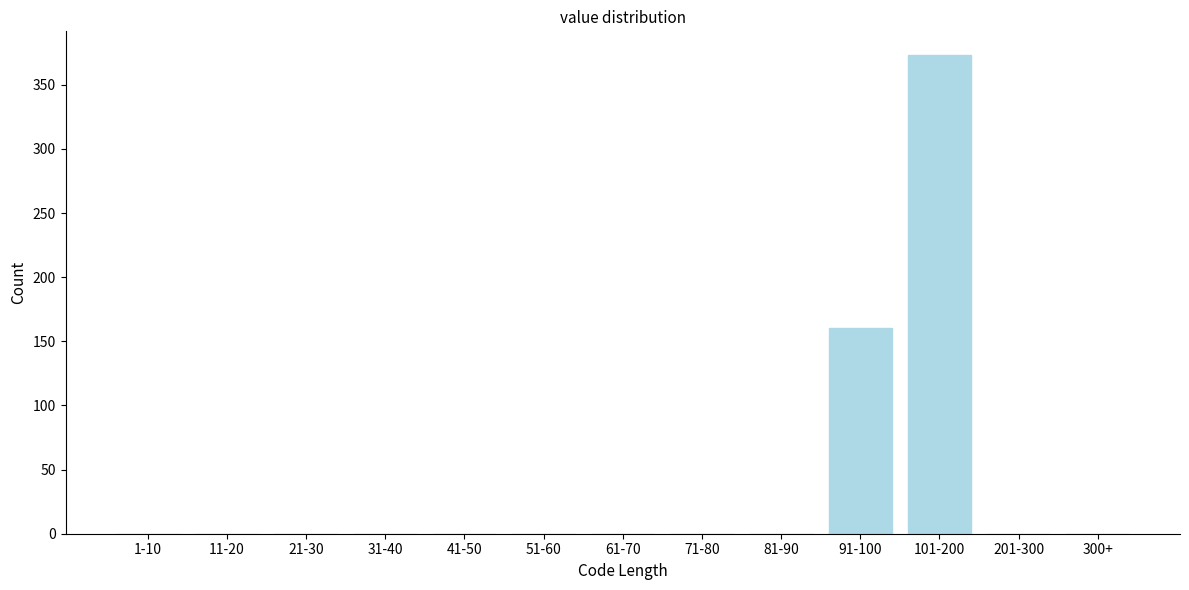

What is the sum of all values?

533